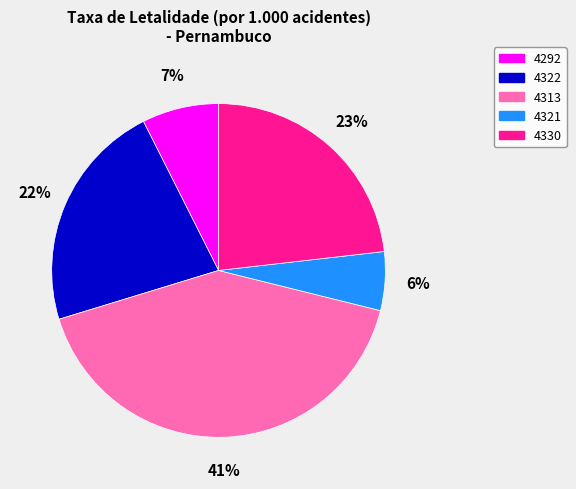

Rank the categories by value from lowest to highest.

4321, 4292, 4322, 4330, 4313